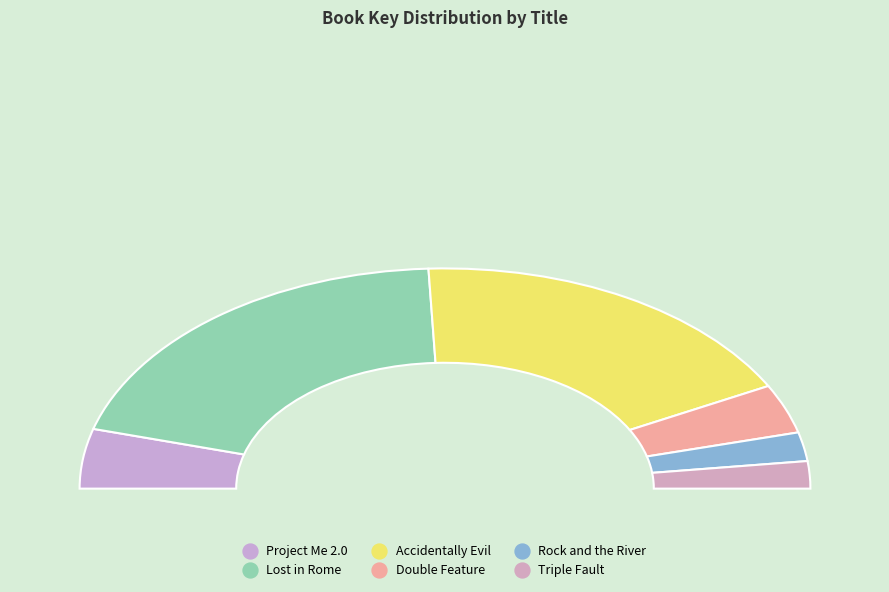

To the nearest percent, what is the difference between the Lost in Rome and Triple Fault slice percentages?

36%